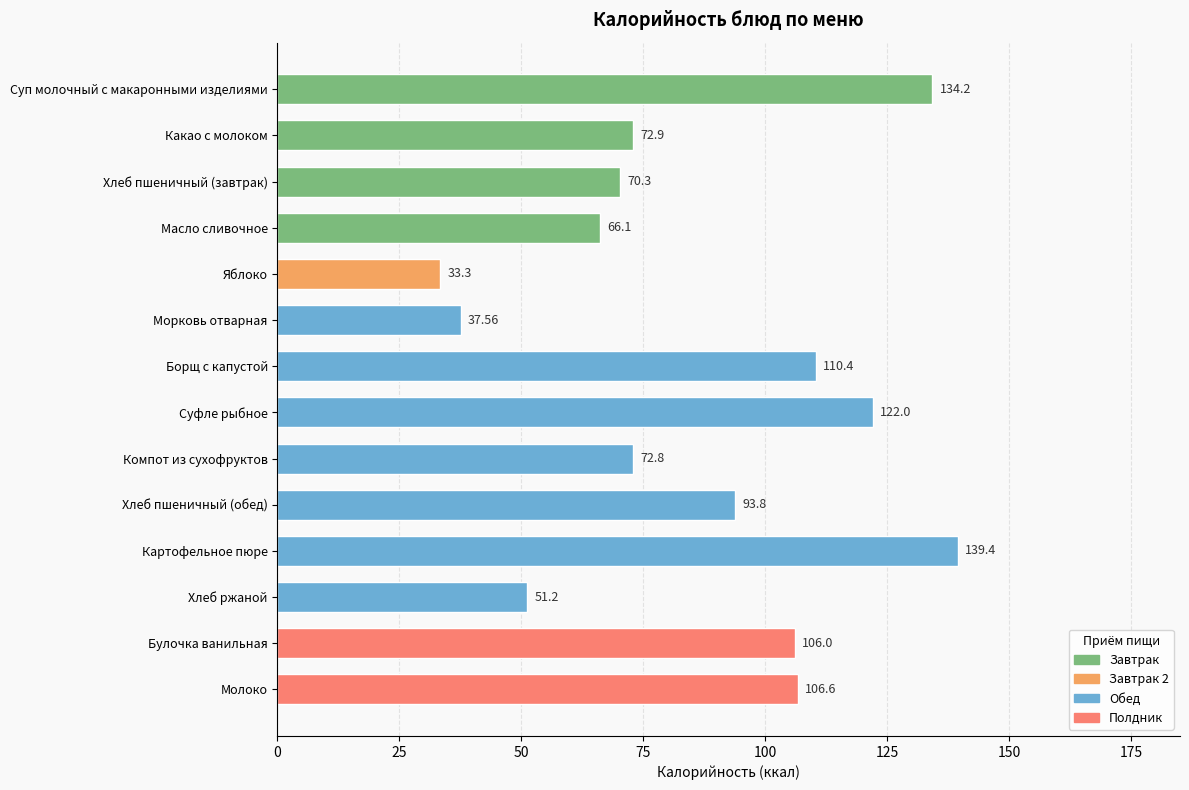

What is the difference between the second highest and minimum values?

100.9